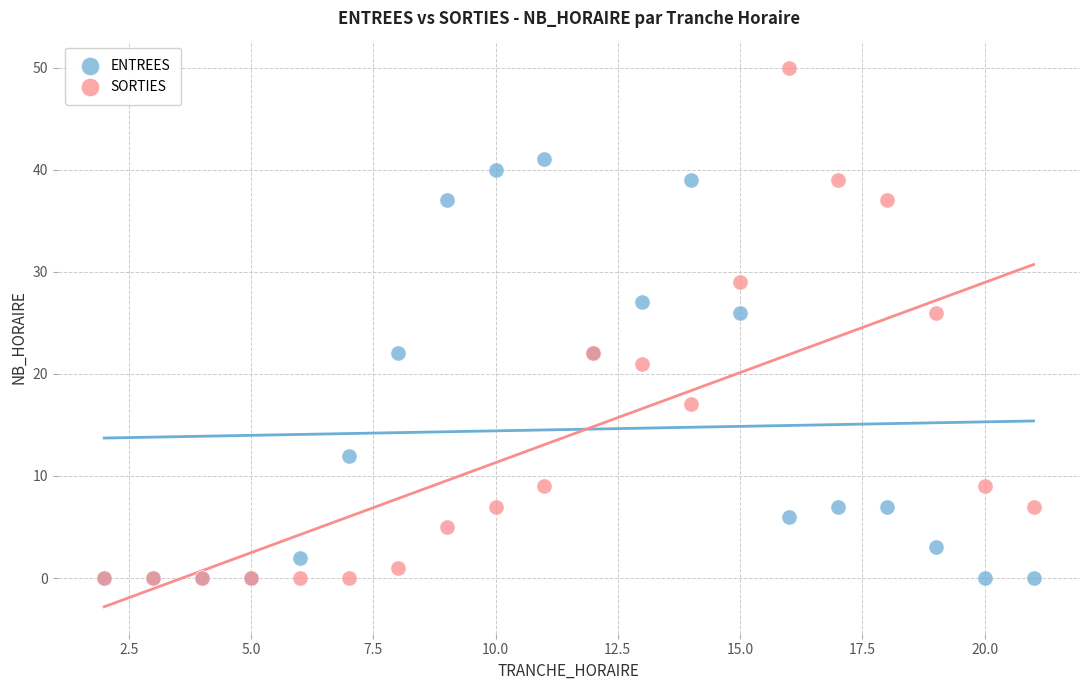

Which series has the widest spread of Y values?

SORTIES